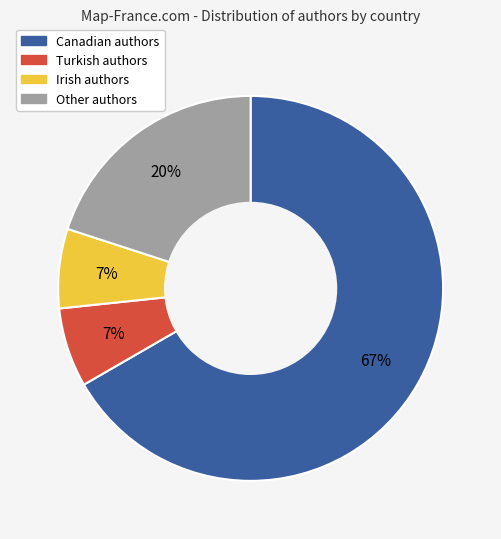

Combined, do Turkish and Canadian account for over 50%?

Yes